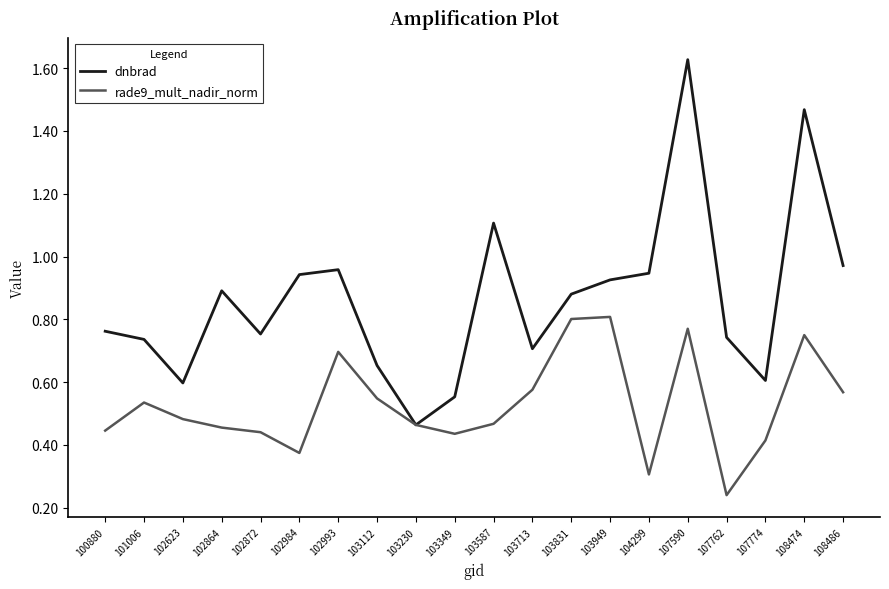

What is the difference between the highest and lowest values at 100880?

0.3